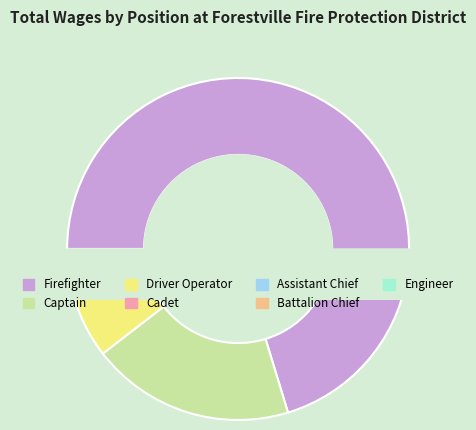

What is the ratio of the value at Captain to the value at Assistant Chief?

24.9